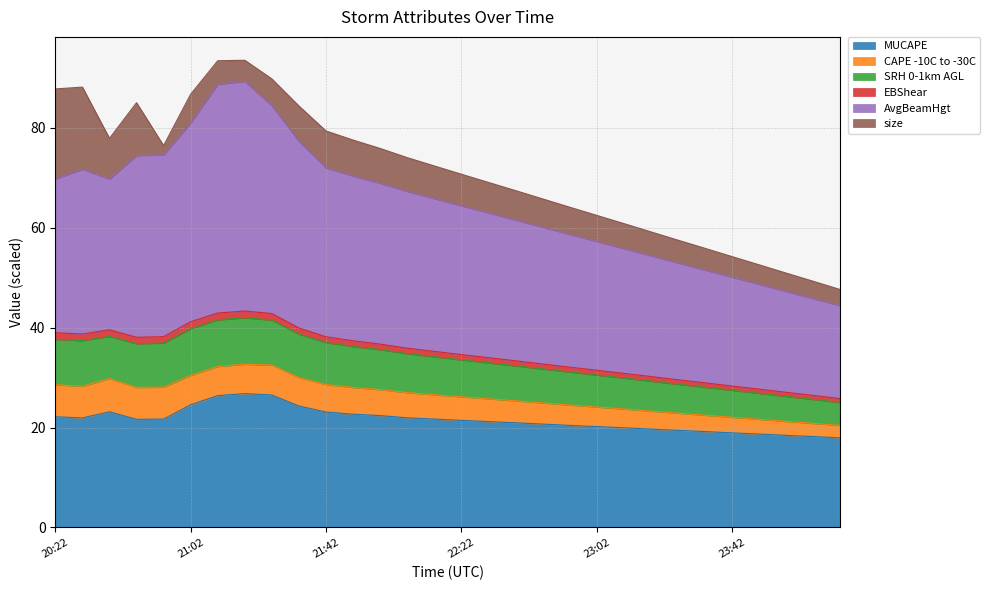

What position from the right is 23:02?

10